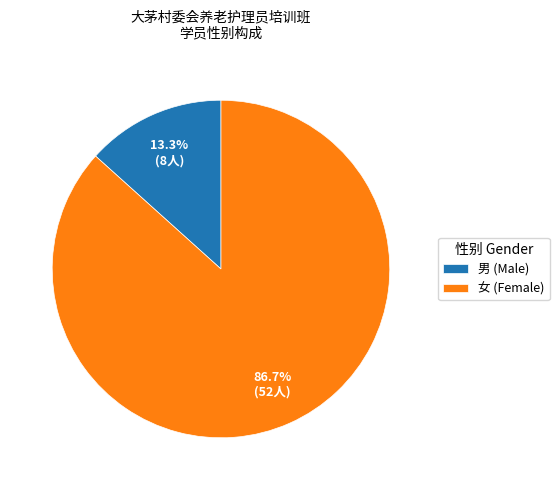

Is the sum of 女 (Female) and 男 (Male) greater than half?

Yes